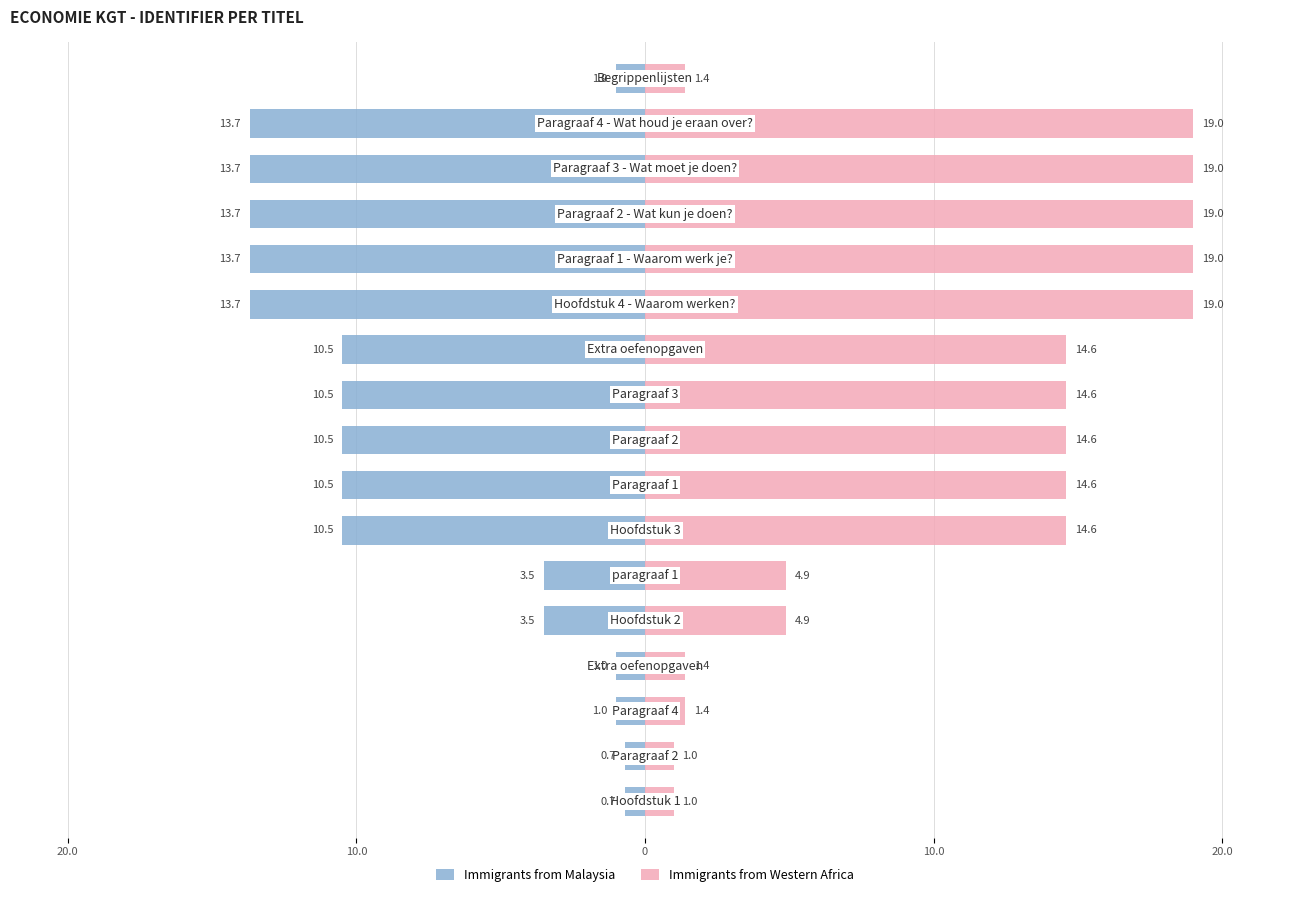

What is the difference between the second highest and minimum values in the Immigrants from Malaysia series?

13.0